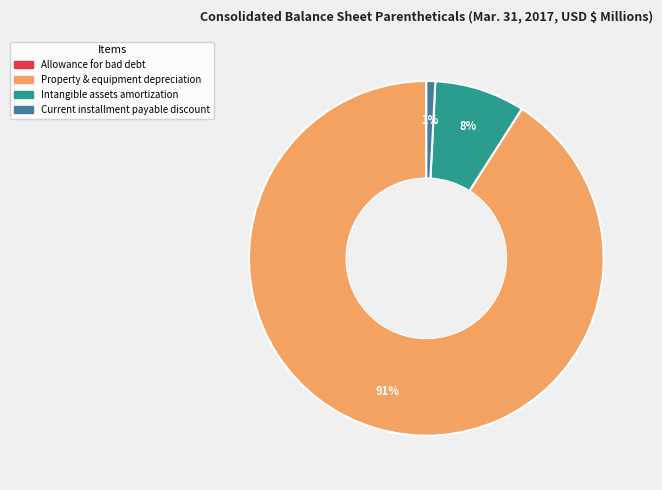

To the nearest percent, what is the average slice percentage?

25%